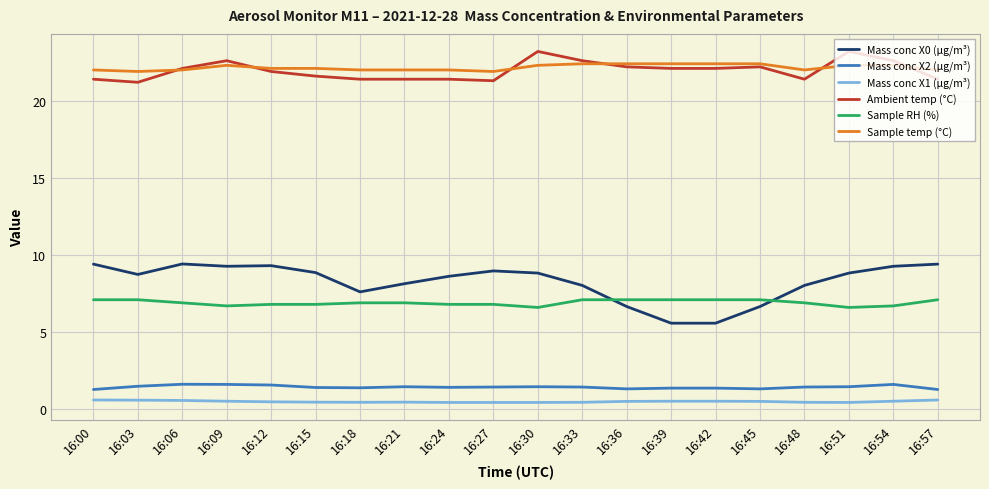

What is the greatest value displayed?

23.2